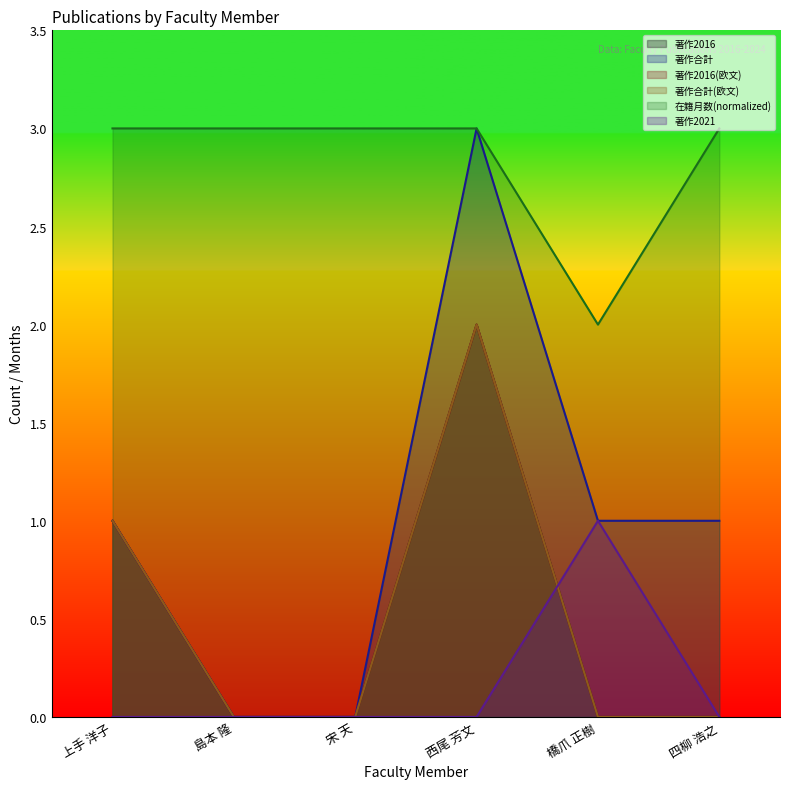

Read the 在籍月数(normalized) value at 上手 洋子.

3